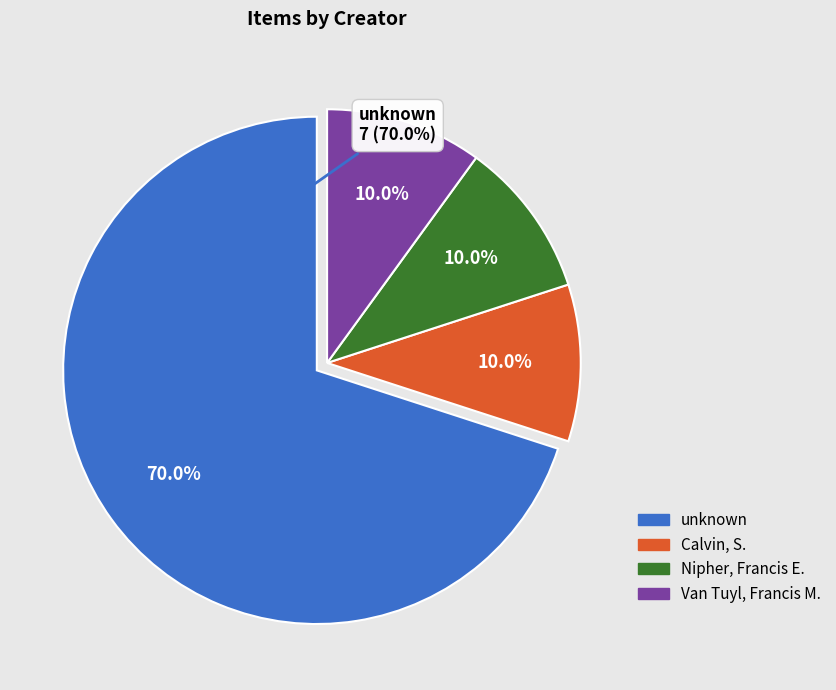

Do unknown and Nipher, Francis E. together represent more than half of the pie?

Yes